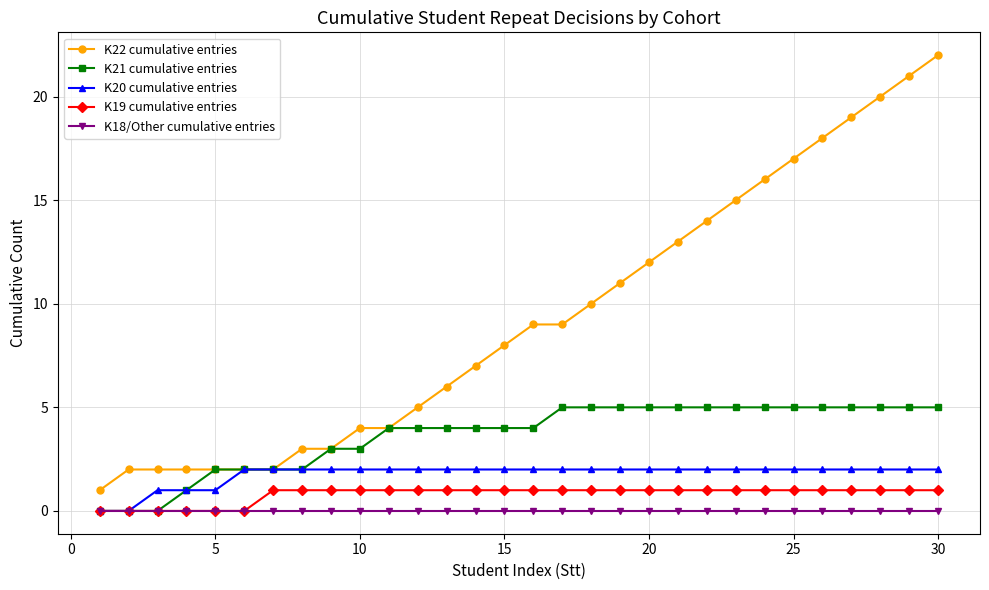

True or false: K18/Other cumulative entries and K22 cumulative entries cross at least once.

False